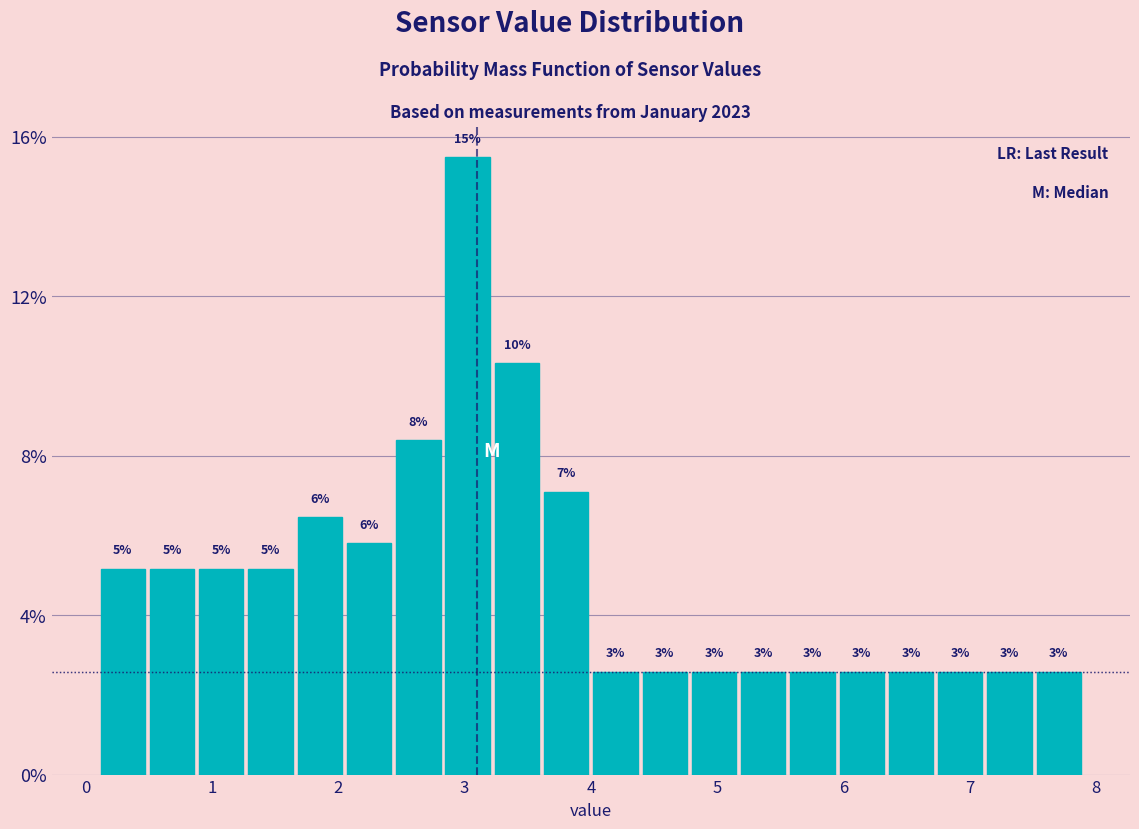

Around what value on the x-axis is the tallest bar? Give the approximate position of its centre, as read against the axis.

3.0